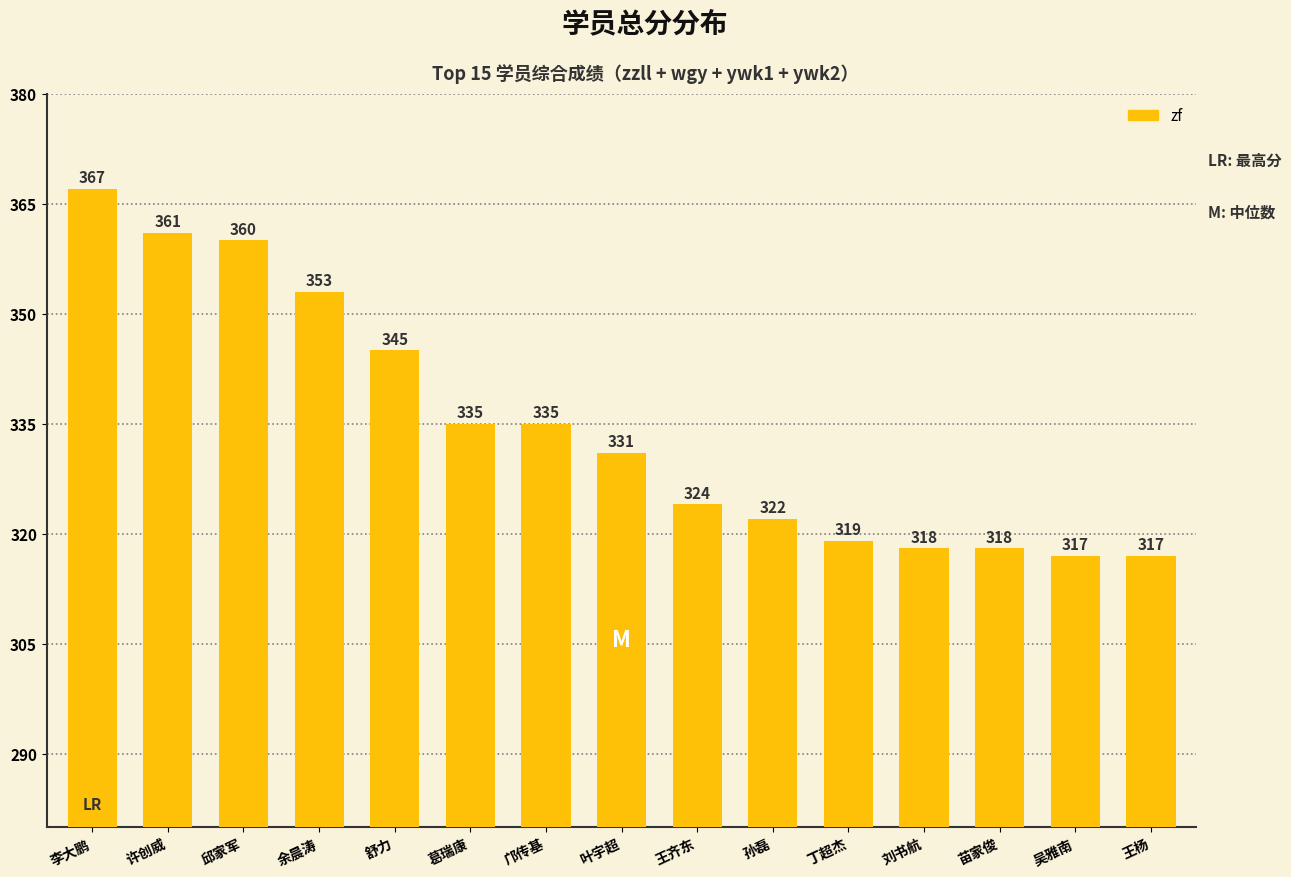

True or false: the data shows 595 at 舒力.

False